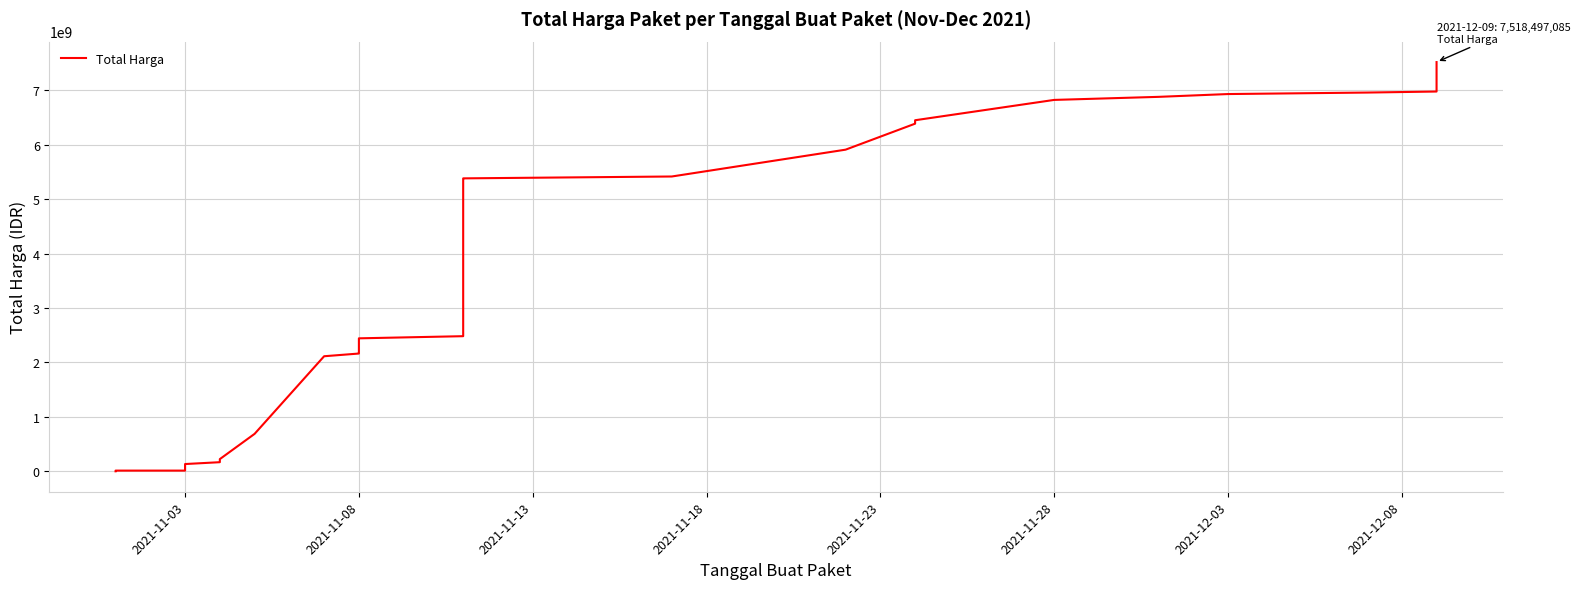

What is the average value?

2907540301